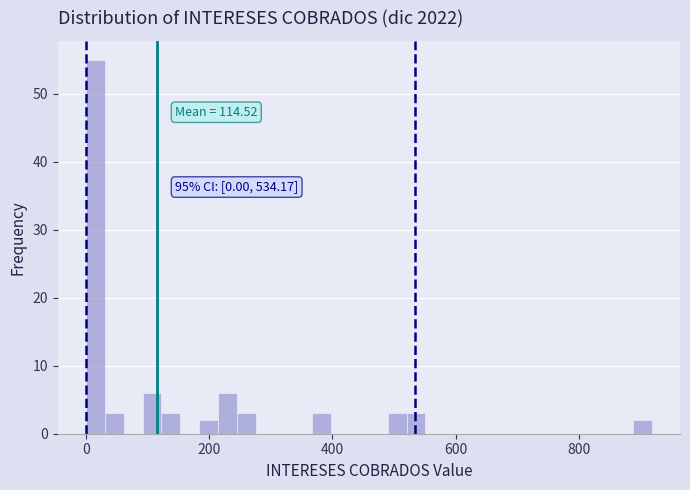

Read against the x-axis, roughly where is the centre of the tallest bar?

20